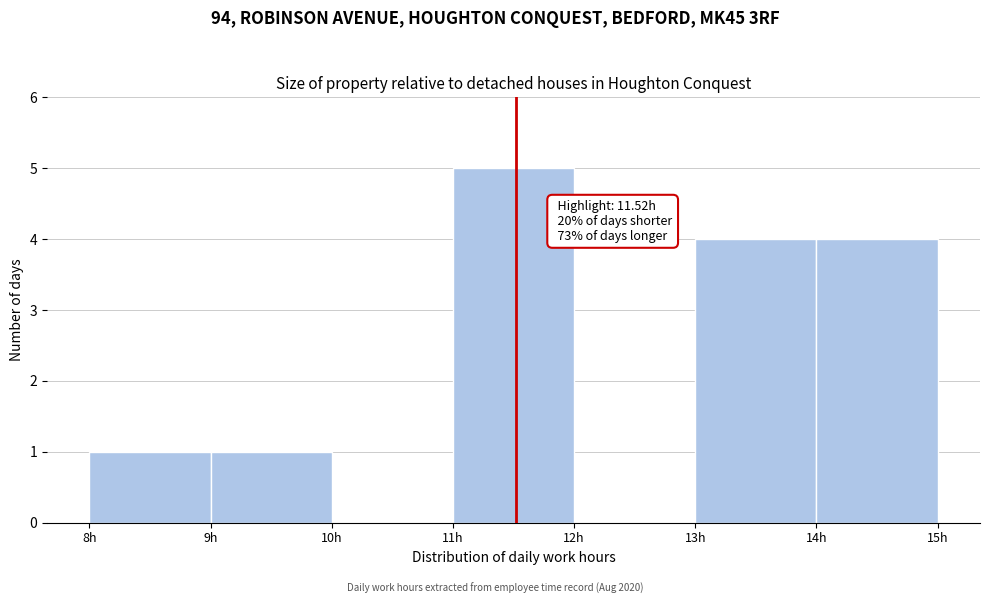

Over which range of the x-axis is the bar tallest?

11 to 12